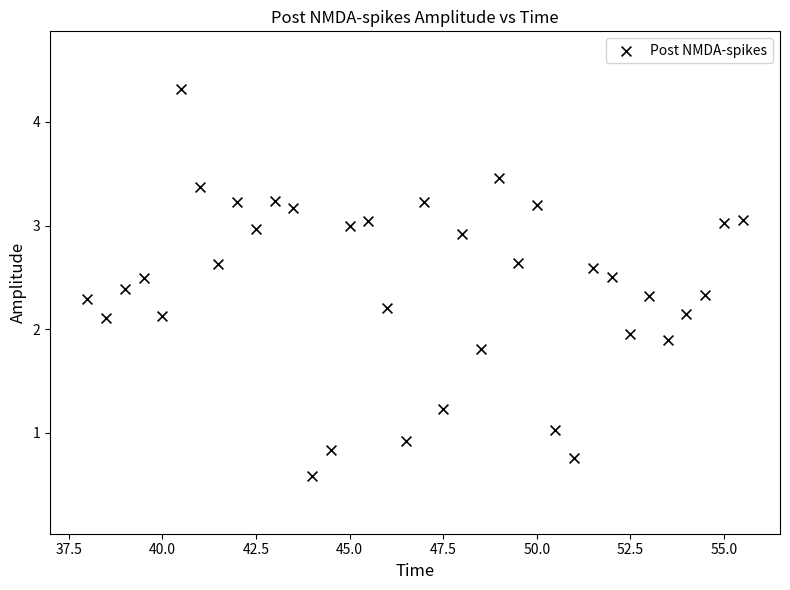

What is the range of X values (max minus min)?

17.5